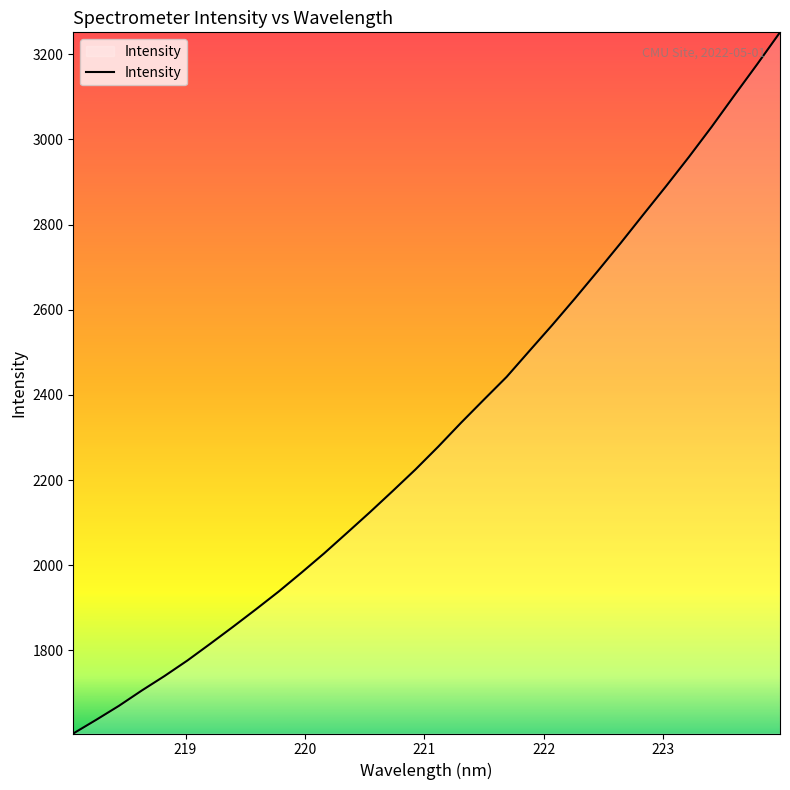

What is the greatest value displayed?

3251.5